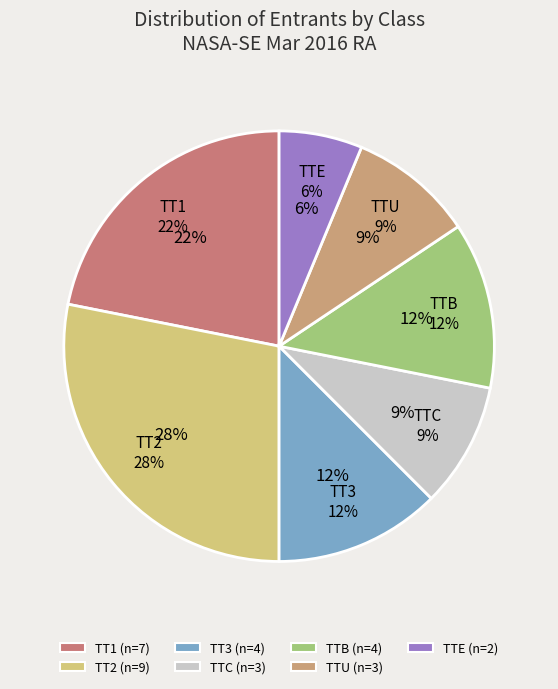

Does any single category account for the majority?

No